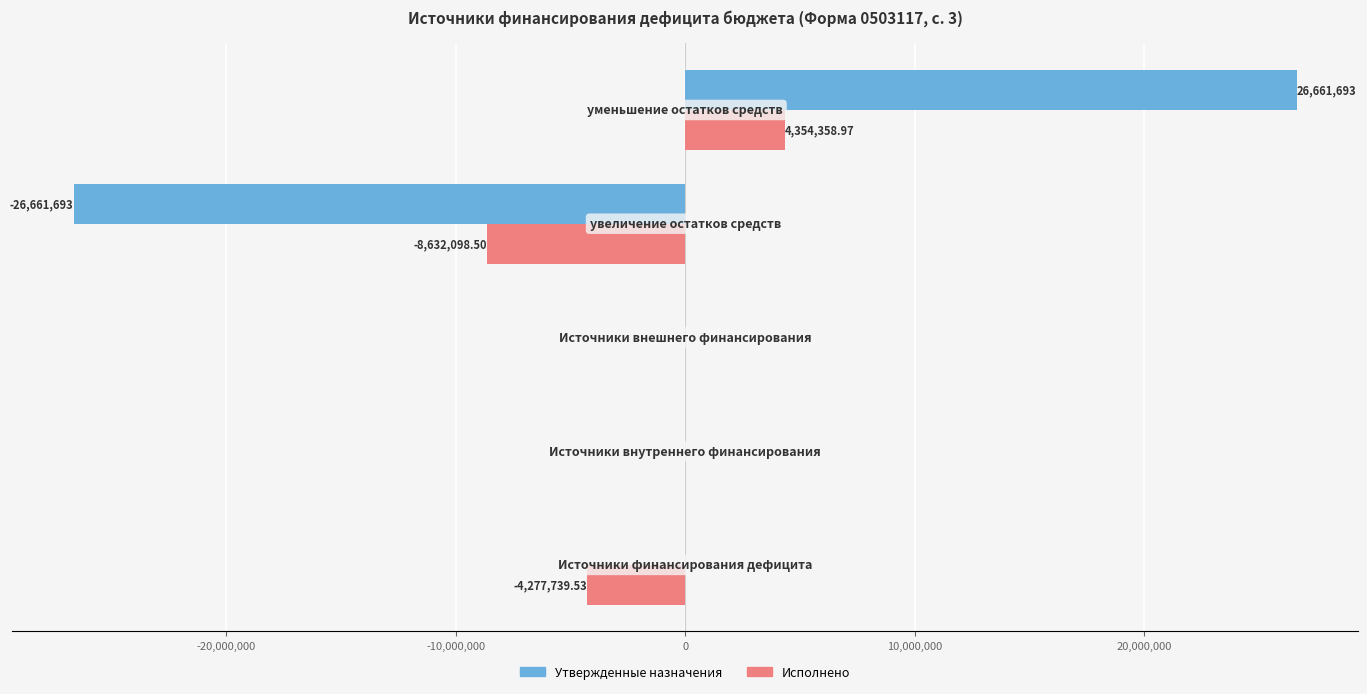

What is the sum of all Исполнено values?

-8555479.1